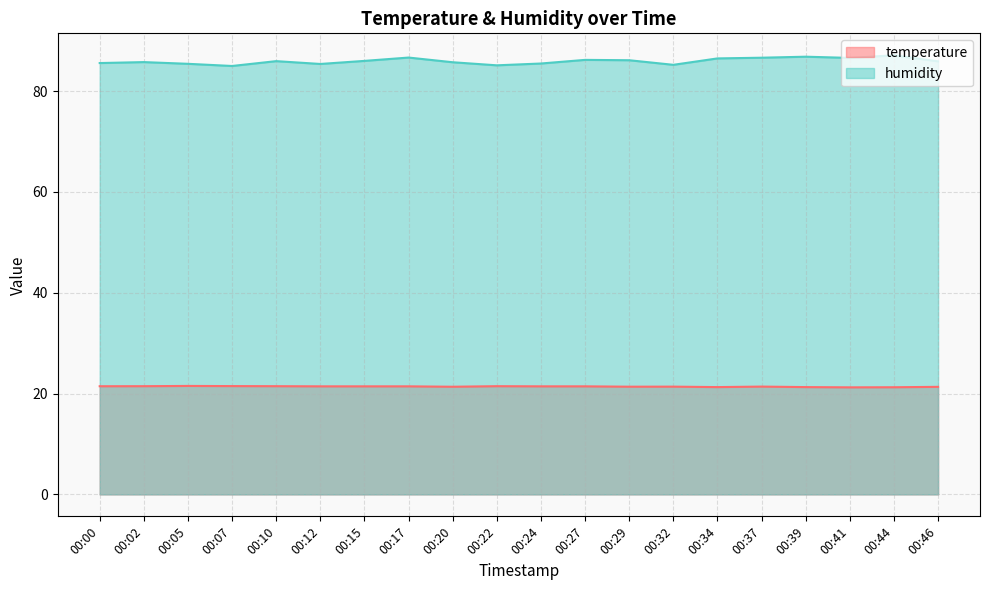

Is it true that temperature equals 33.7 at 00:15?

False